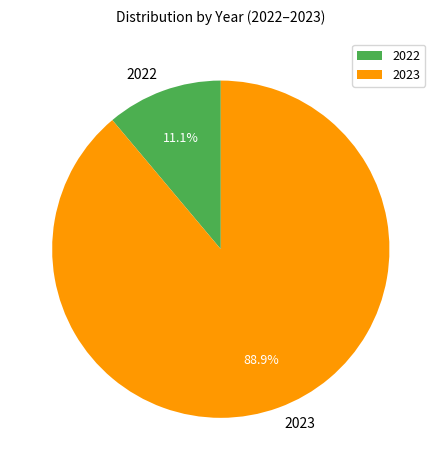

Count the number of slices in the pie.

2